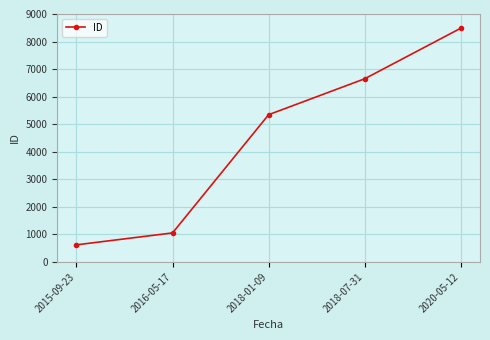

List the labels in order of value, largest first.

2020-05-12, 2018-07-31, 2018-01-09, 2016-05-17, 2015-09-23